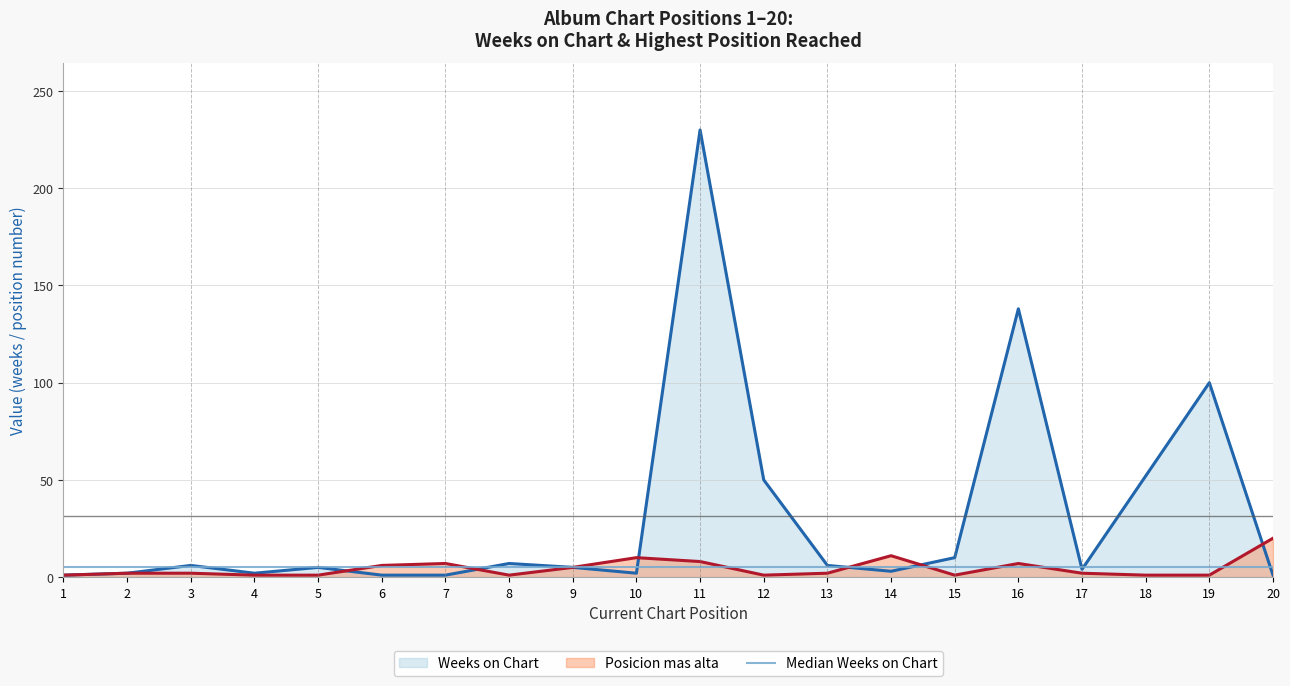

What is the maximum value for Weeks on Chart?

230